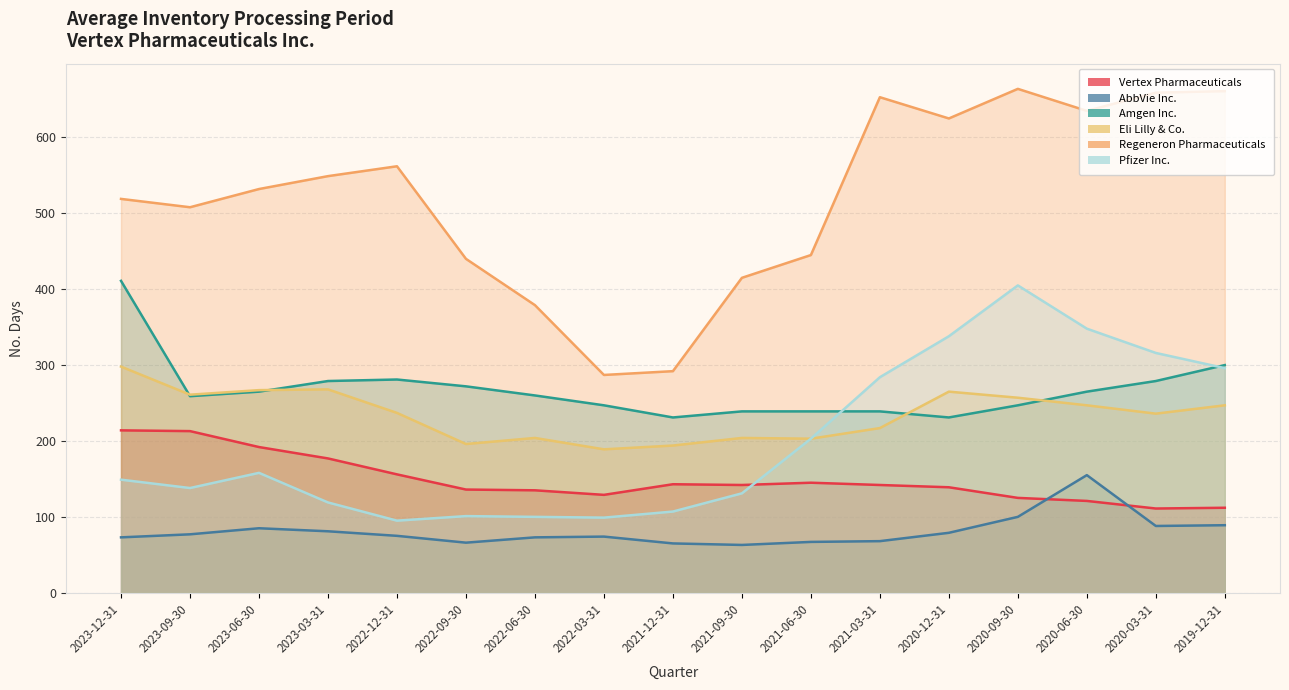

Reading right to left, list all the values displayed in this chart.

Vertex Pharmaceuticals: 2019-12-31=112	2020-03-31=111	2020-06-30=121	2020-09-30=125	2020-12-31=139	2021-03-31=142	2021-06-30=145	2021-09-30=142	2021-12-31=143	2022-03-31=129	2022-06-30=135	2022-09-30=136	2022-12-31=156	2023-03-31=177	2023-06-30=192	2023-09-30=213	2023-12-31=214
AbbVie Inc.: 2019-12-31=89	2020-03-31=88	2020-06-30=155	2020-09-30=100	2020-12-31=79	2021-03-31=68	2021-06-30=67	2021-09-30=63	2021-12-31=65	2022-03-31=74	2022-06-30=73	2022-09-30=66	2022-12-31=75	2023-03-31=81	2023-06-30=85	2023-09-30=77	2023-12-31=73
Amgen Inc.: 2019-12-31=300	2020-03-31=279	2020-06-30=265	2020-09-30=247	2020-12-31=231	2021-03-31=239	2021-06-30=239	2021-09-30=239	2021-12-31=231	2022-03-31=247	2022-06-30=260	2022-09-30=272	2022-12-31=281	2023-03-31=279	2023-06-30=265	2023-09-30=259	2023-12-31=411
Eli Lilly & Co.: 2019-12-31=247	2020-03-31=236	2020-06-30=247	2020-09-30=257	2020-12-31=265	2021-03-31=217	2021-06-30=203	2021-09-30=204	2021-12-31=194	2022-03-31=189	2022-06-30=204	2022-09-30=196	2022-12-31=237	2023-03-31=268	2023-06-30=267	2023-09-30=261	2023-12-31=298
Regeneron Pharmaceuticals: 2019-12-31=661	2020-03-31=659	2020-06-30=635	2020-09-30=664	2020-12-31=625	2021-03-31=653	2021-06-30=445	2021-09-30=415	2021-12-31=292	2022-03-31=287	2022-06-30=379	2022-09-30=440	2022-12-31=562	2023-03-31=549	2023-06-30=532	2023-09-30=508	2023-12-31=519
Pfizer Inc.: 2019-12-31=296	2020-03-31=316	2020-06-30=348	2020-09-30=405	2020-12-31=338	2021-03-31=284	2021-06-30=203	2021-09-30=131	2021-12-31=107	2022-03-31=99	2022-06-30=100	2022-09-30=101	2022-12-31=95	2023-03-31=119	2023-06-30=158	2023-09-30=138	2023-12-31=149